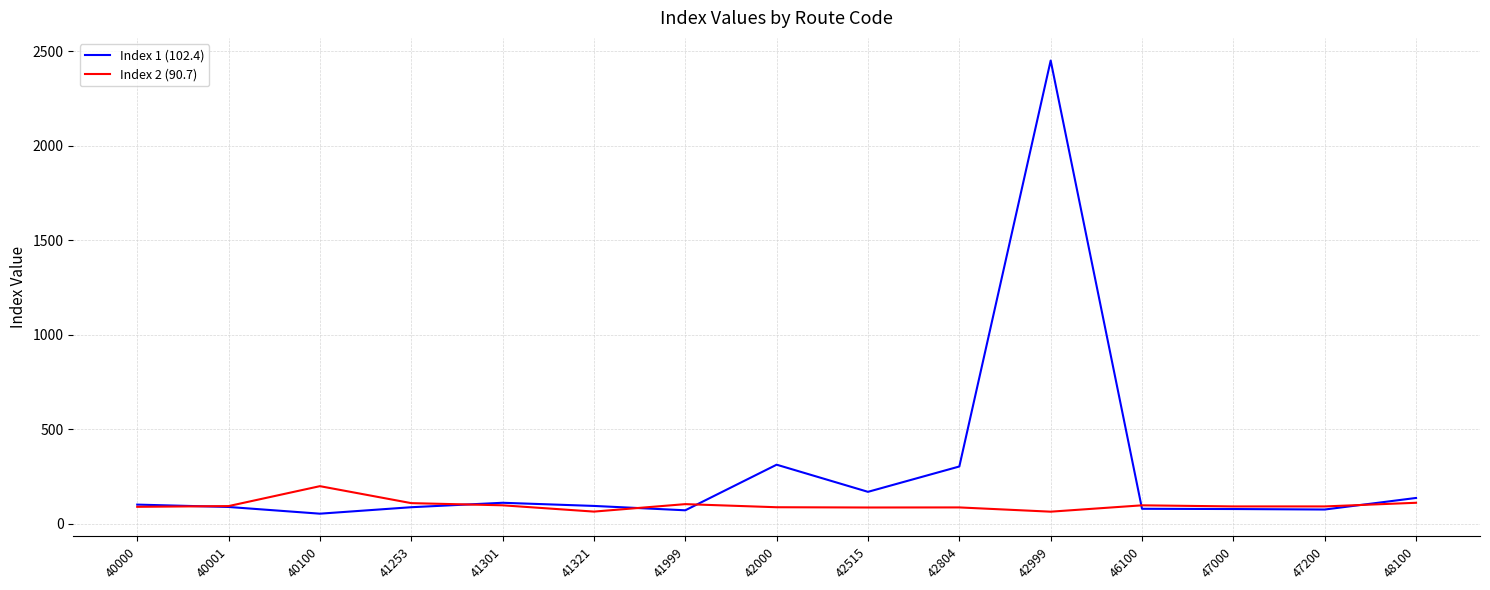

How many values in the Index 1 (102.4) series exceed 95?

8